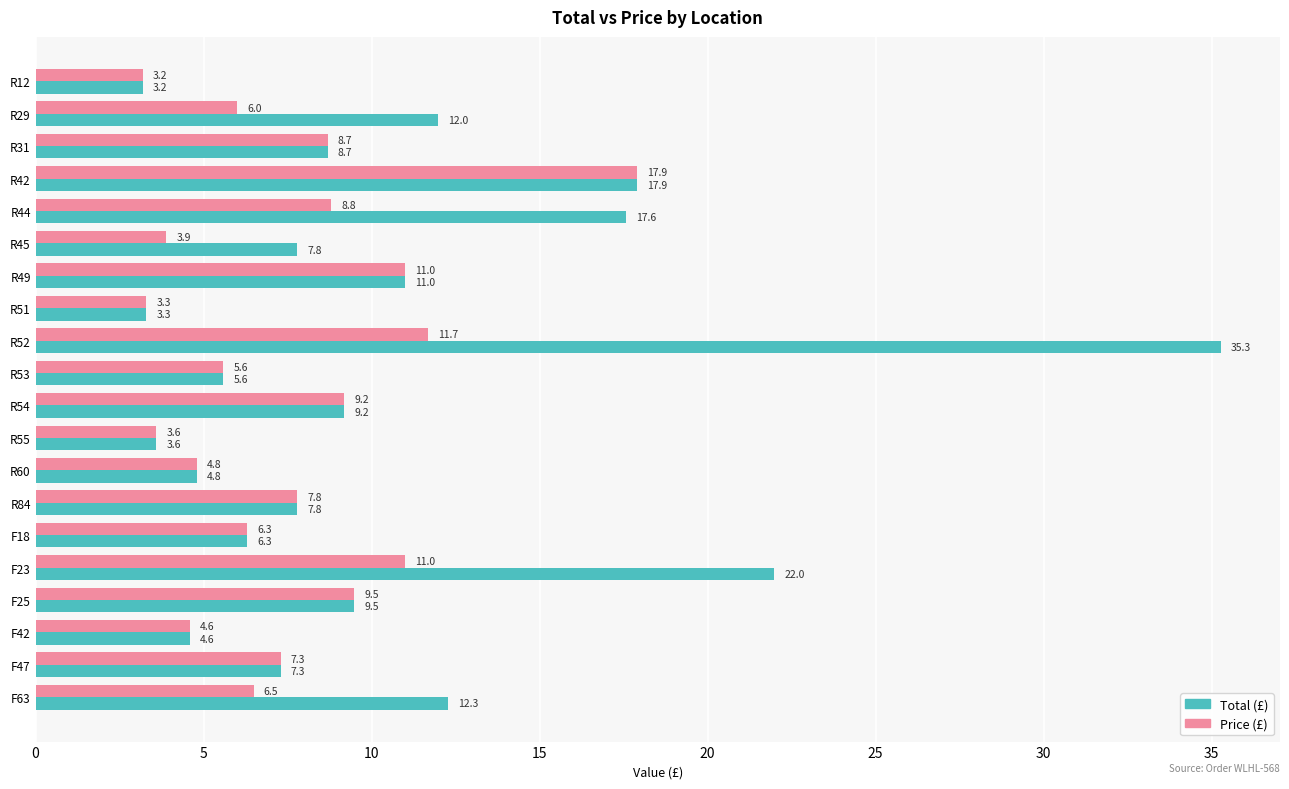

What is the minimum value shown in the chart?

3.2